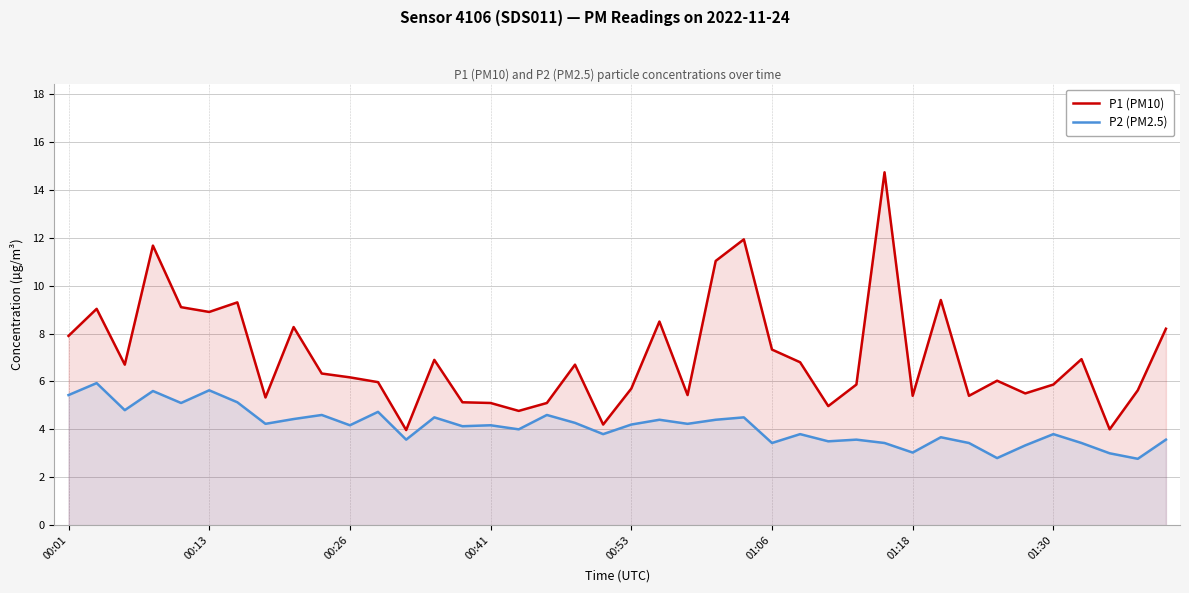

What is the sum of the P2 (PM2.5) values at 17 and 32?

8.0